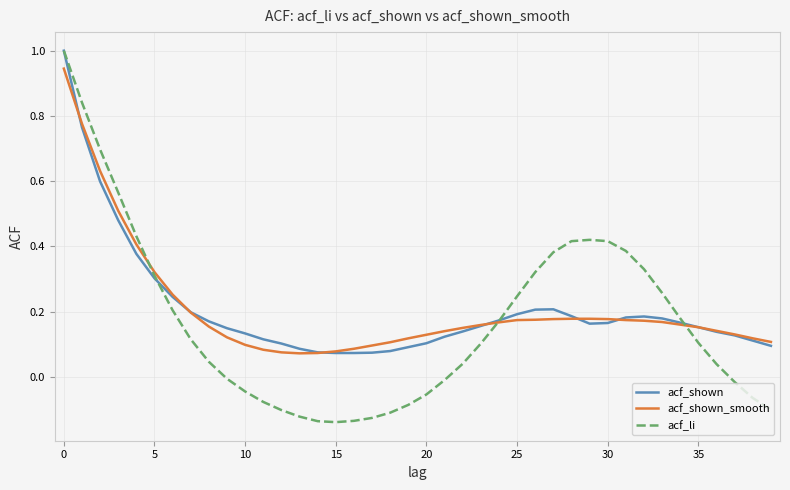

Which series has the widest spread of values?

acf_li